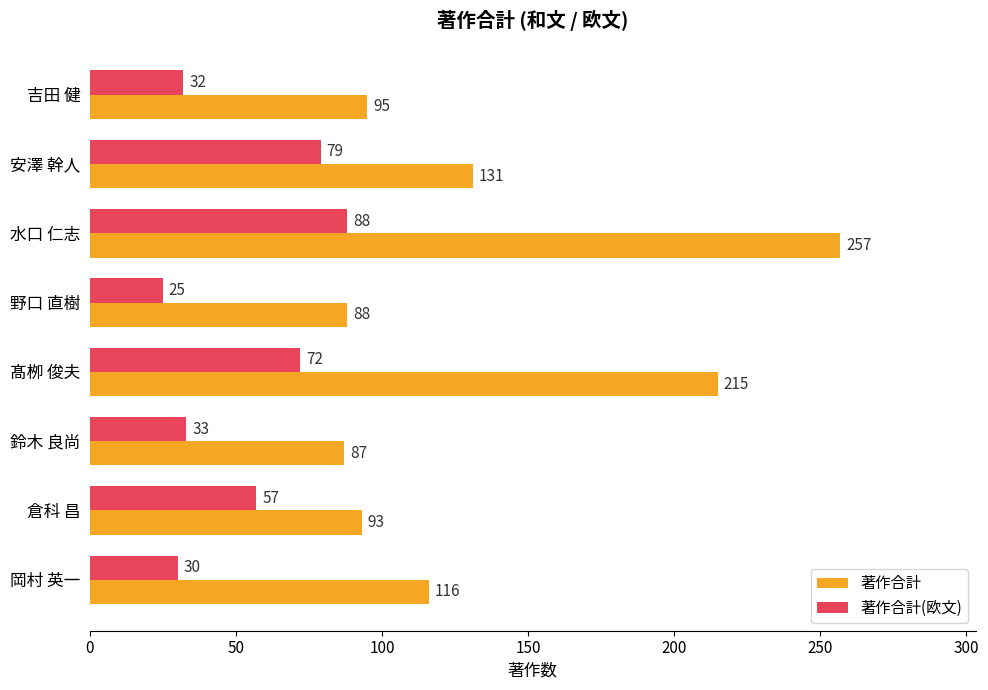

What is the sum of all 著作合計(欧文) values?

416